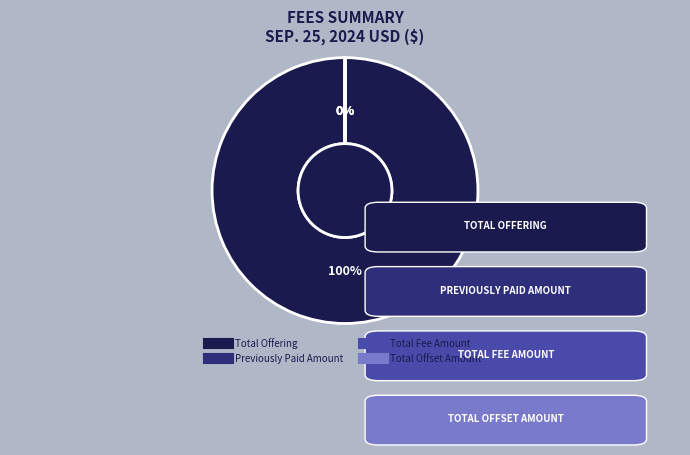

Which slice is the largest?

Total Offering